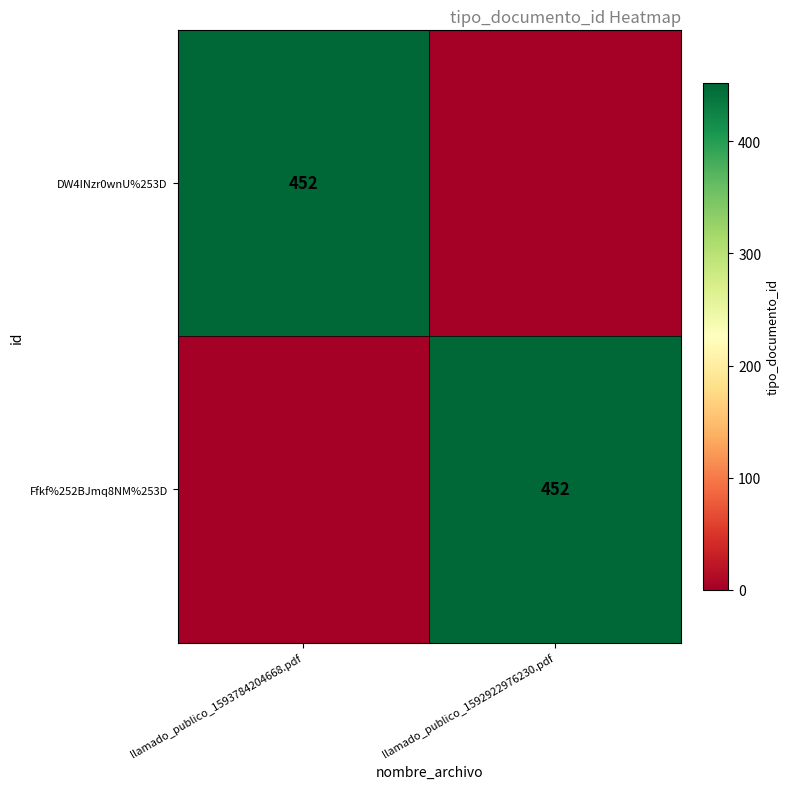

At which category is the sum across all series the highest?

llamado_publico_1593784204668.pdf